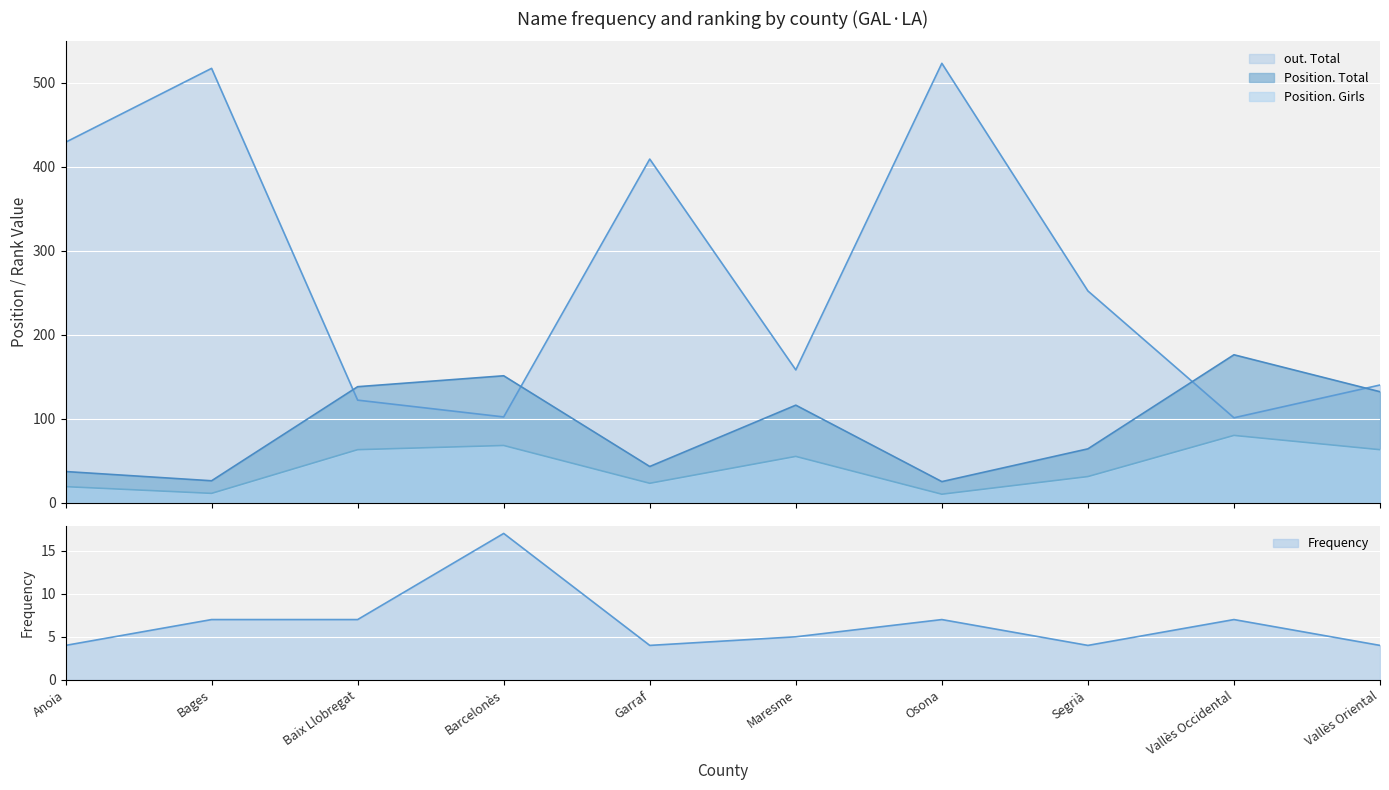

How many data points in out. Total are above 252?

4